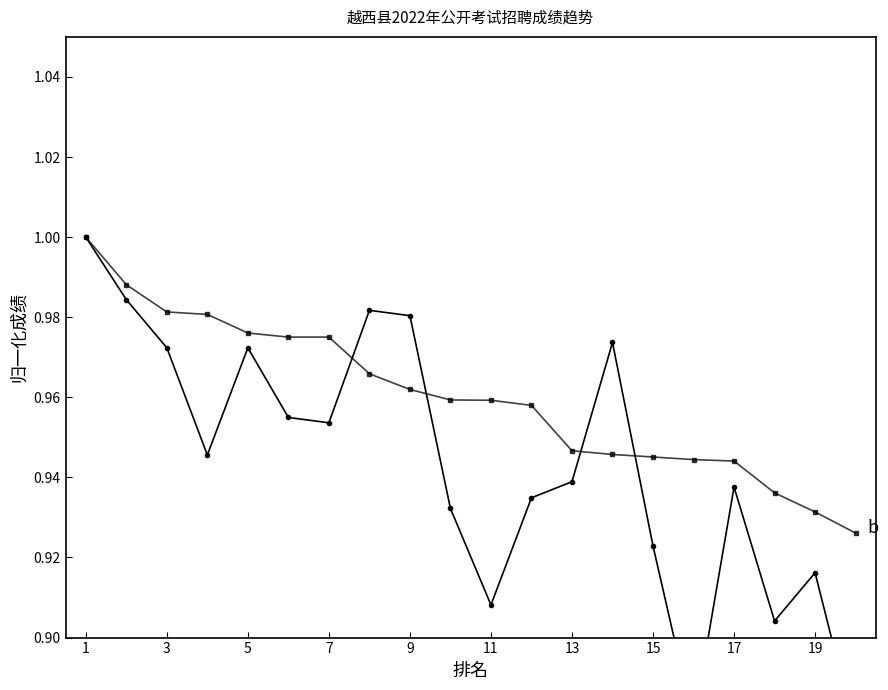

How many lines are shown in the chart?

2